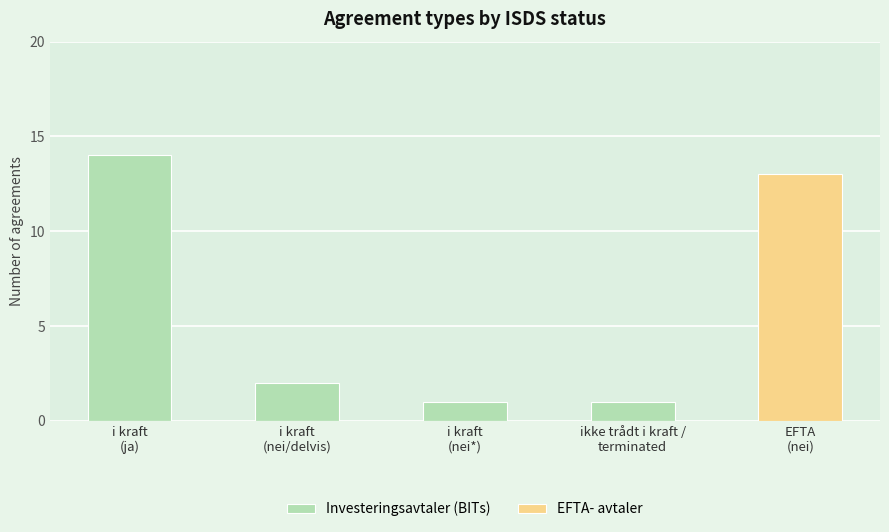

What is the value of the EFTA- avtaler bar at the 5th from the left?

13